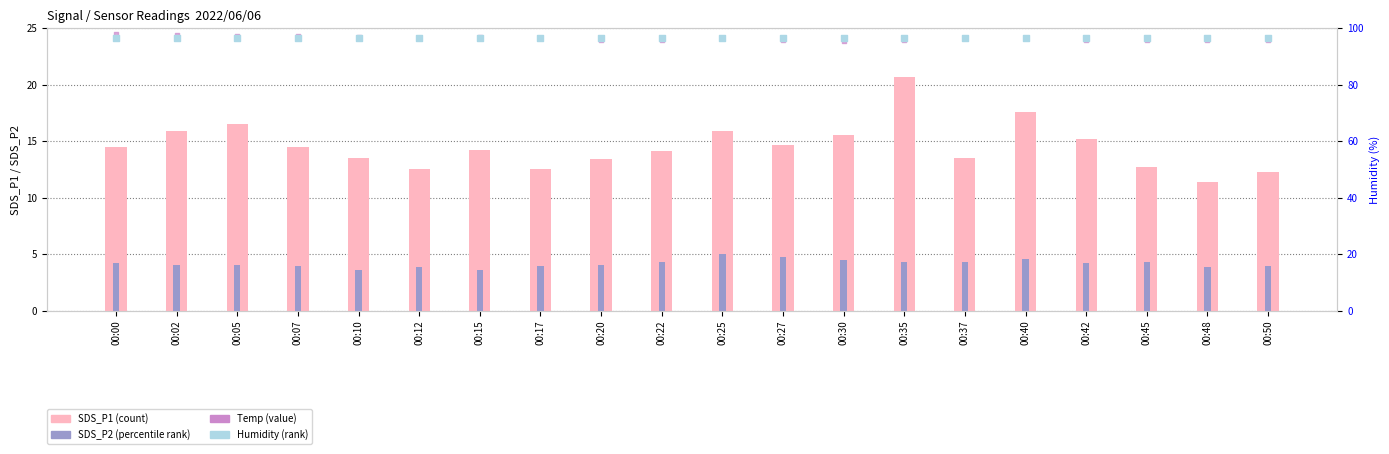

Which series contains the highest Y value?

Humidity